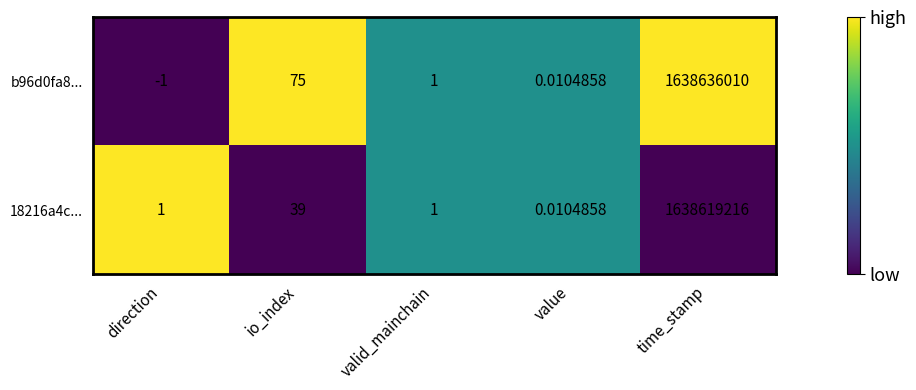

At which label is b96d0fa8... closest to 819318004?

io_index